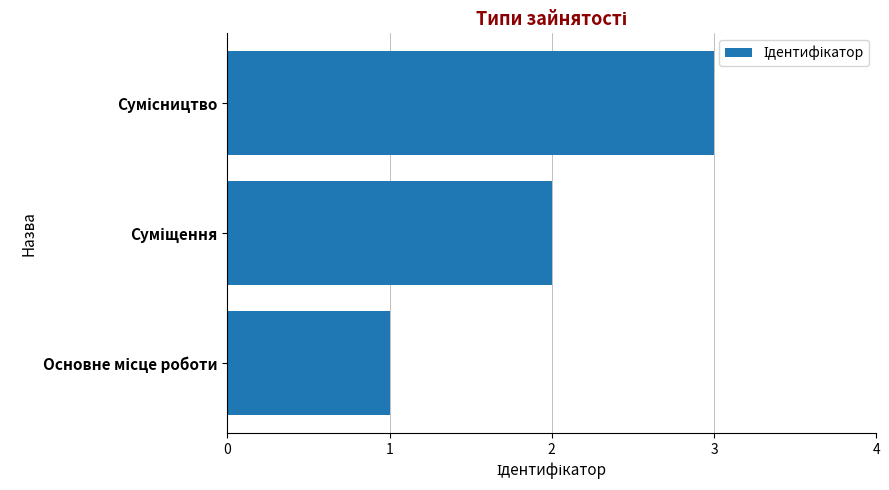

Does the chart contain stacked bars?

No